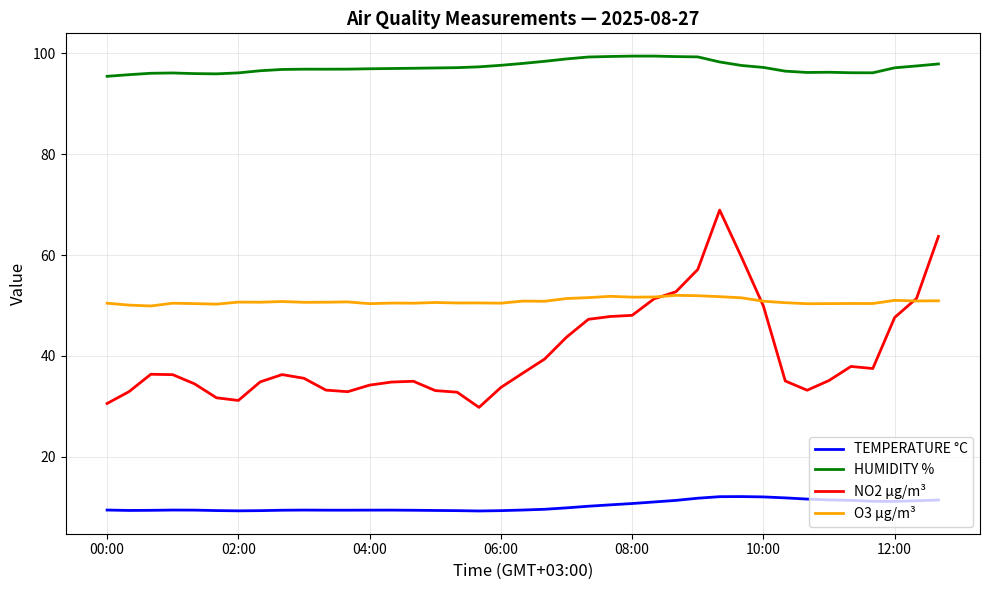

Which series has the widest spread of values?

NO2 µg/m³